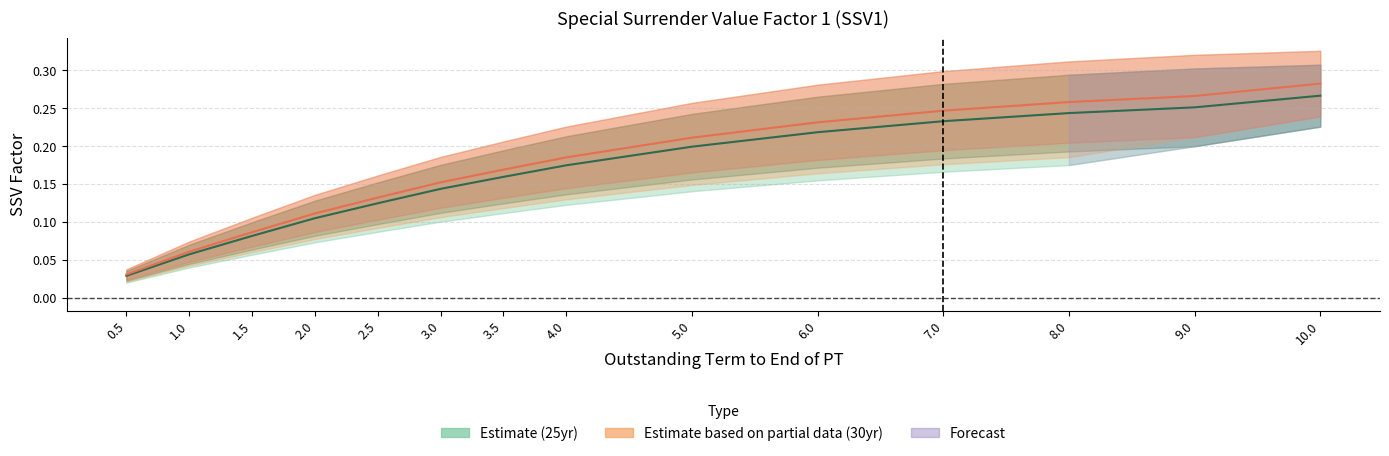

Where is Estimate (25yr center) nearest to the value 0?

0.5